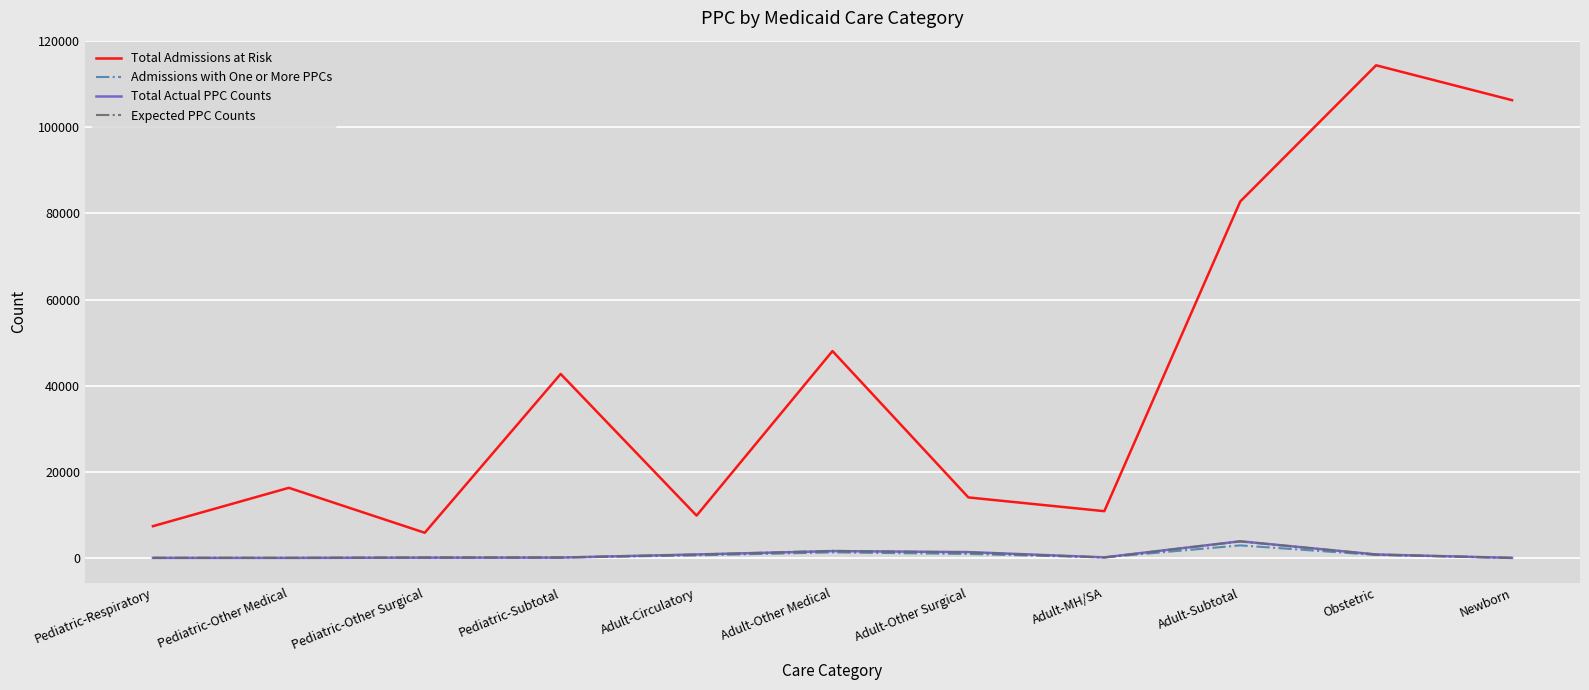

How many values in the Expected PPC Counts series are below 124?

5